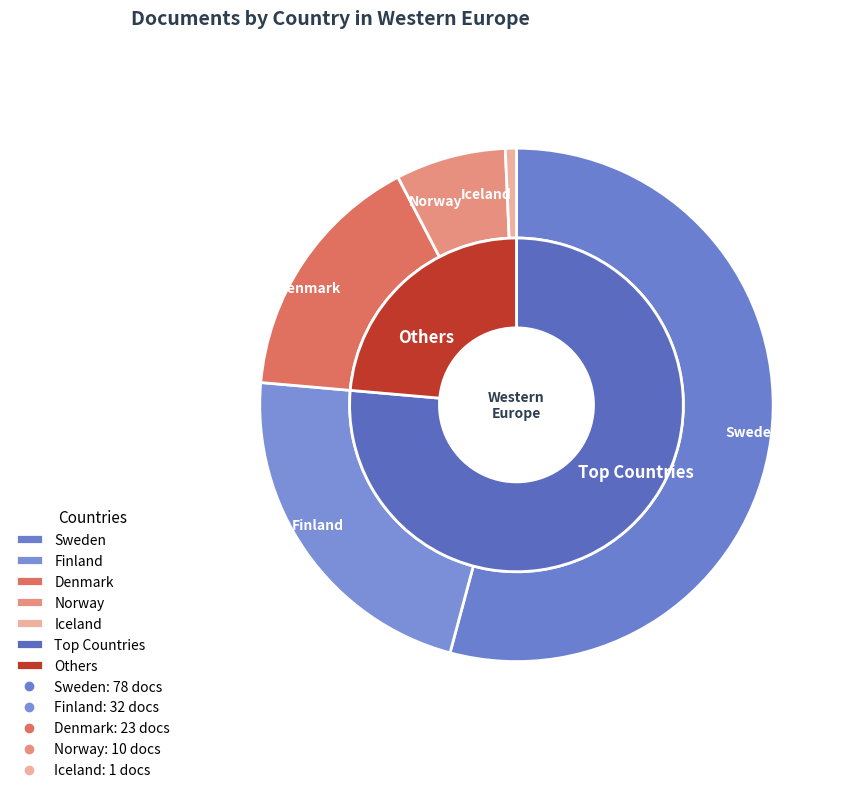

Is it true that Sweden is 54% of the pie?

True